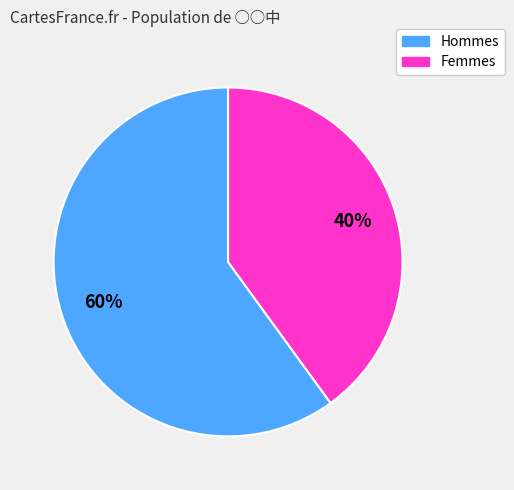

To the nearest percent, what is the average slice percentage?

50%